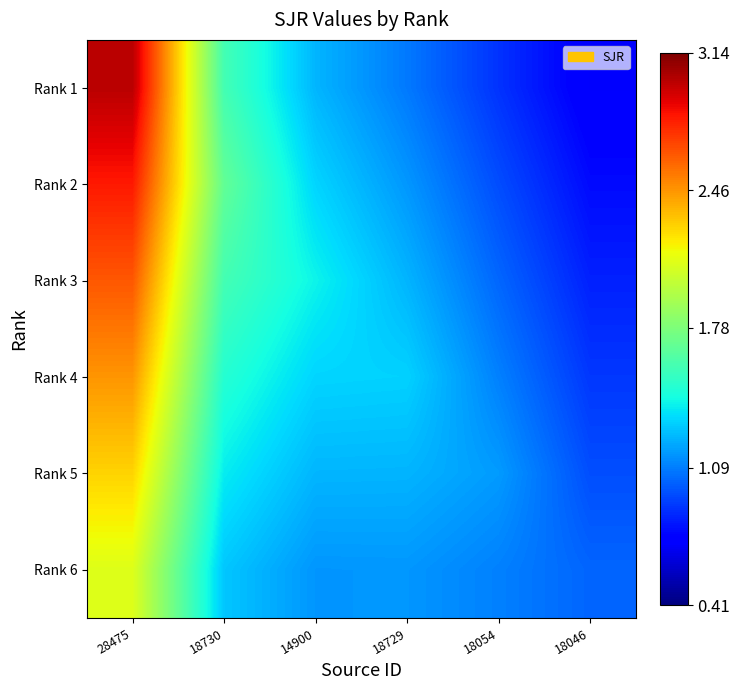

Between 14900 and 18054, which is larger?

14900